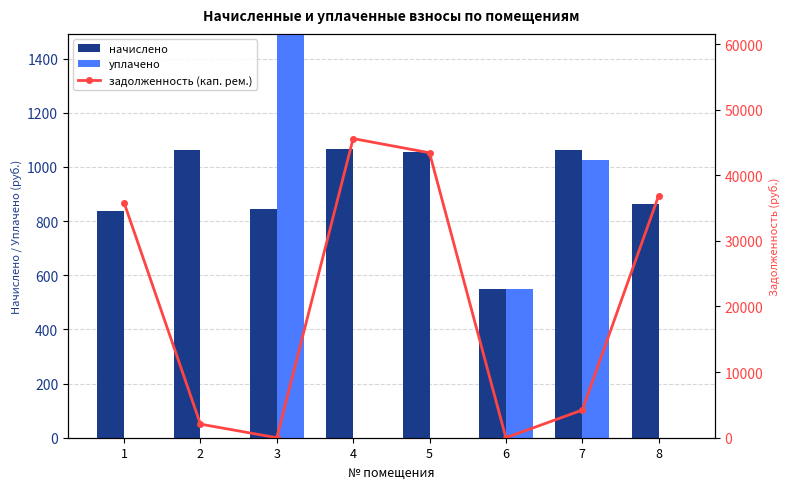

What is the spread (max minus min) of values at 4?

45586.4